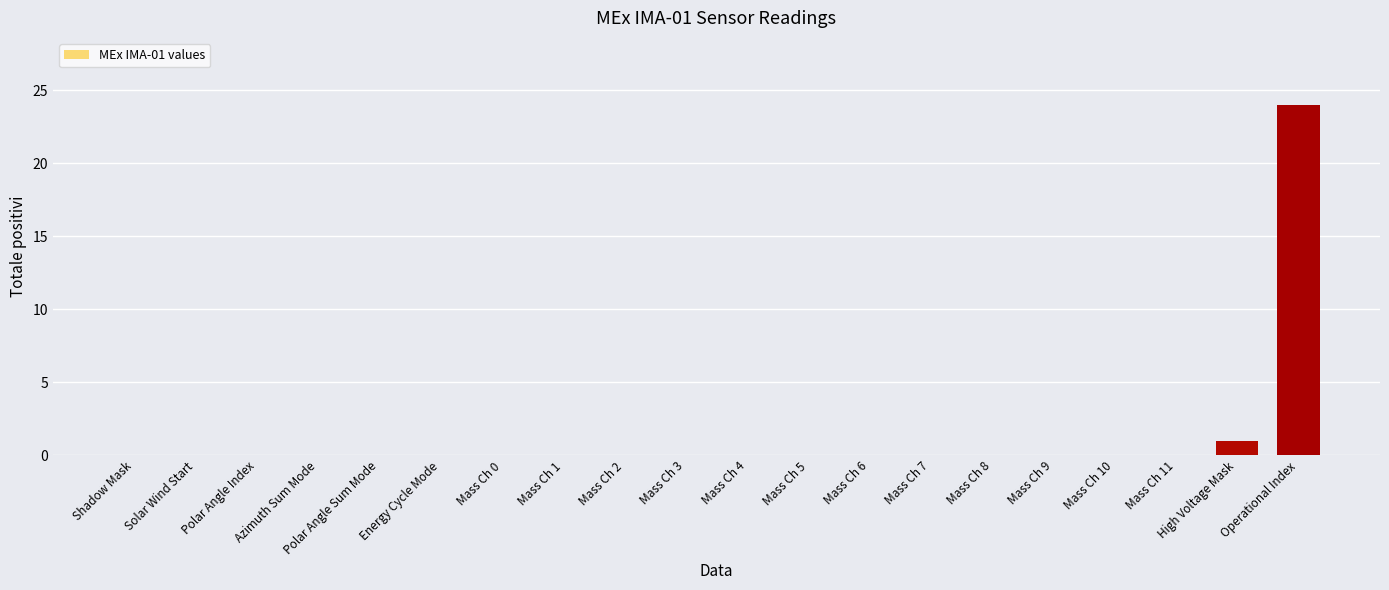

What is the sum of all values?

25